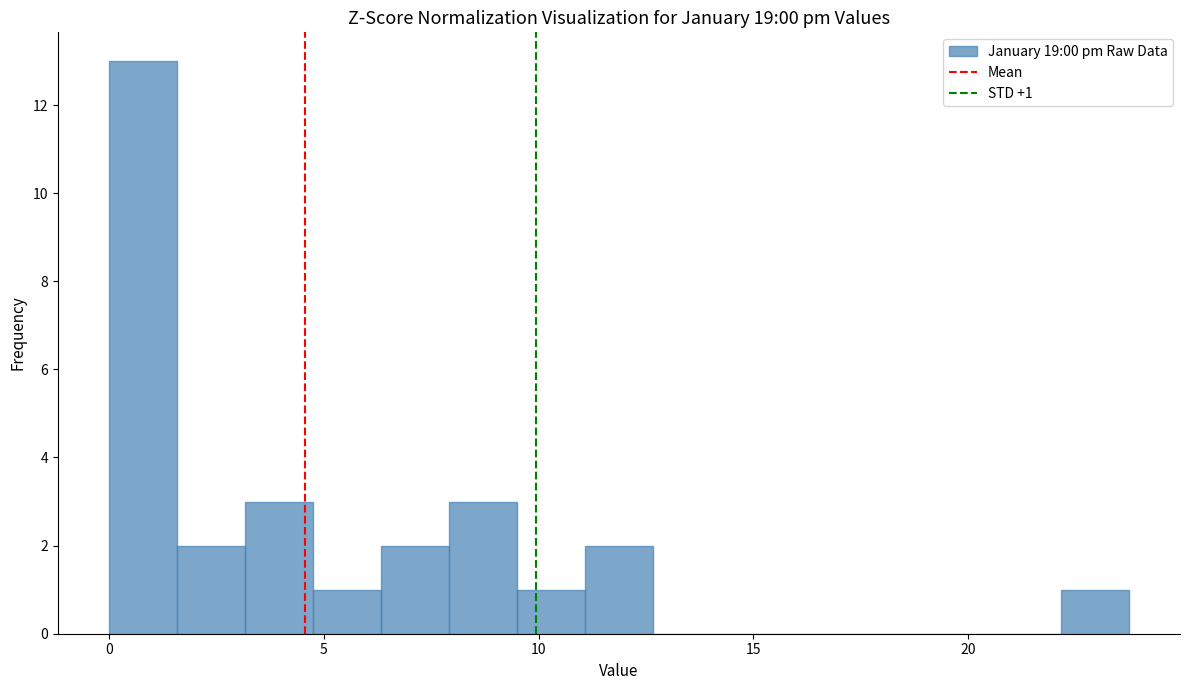

Around what value on the x-axis is the tallest bar? Give the approximate position of its centre, as read against the axis.

1.0